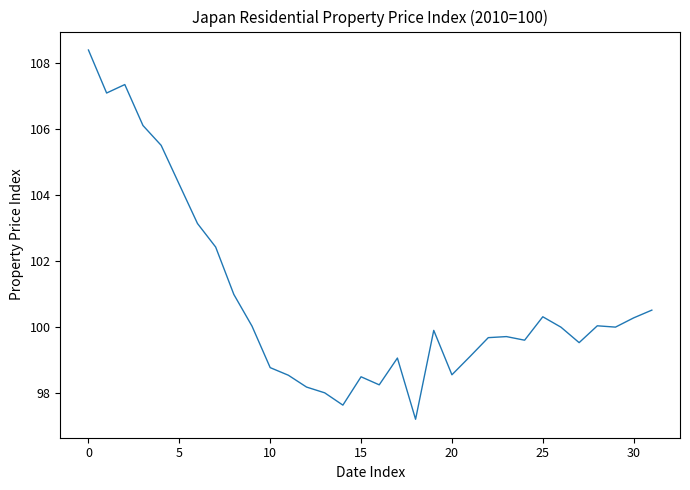

What is the difference between the maximum and minimum values?

11.2